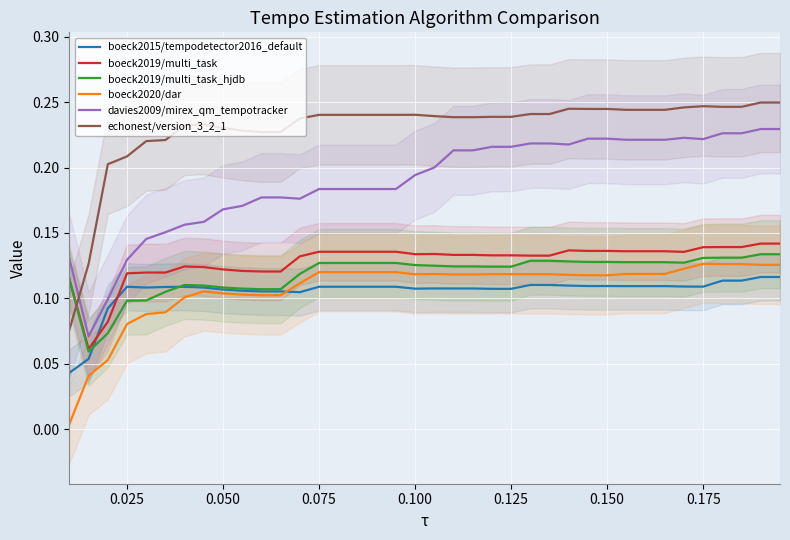

True or false: boeck2015/tempodetector2016_default and echonest/version_3_2_1 intersect in this chart.

False